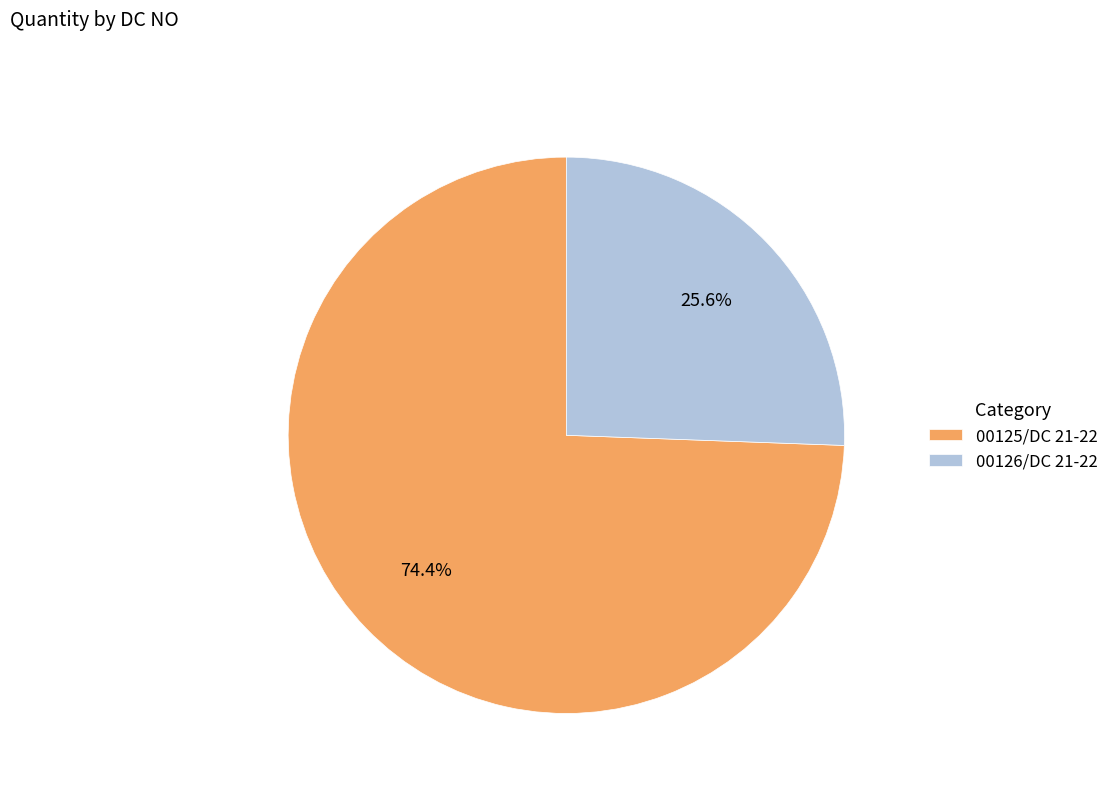

How many slices are in this pie chart?

2